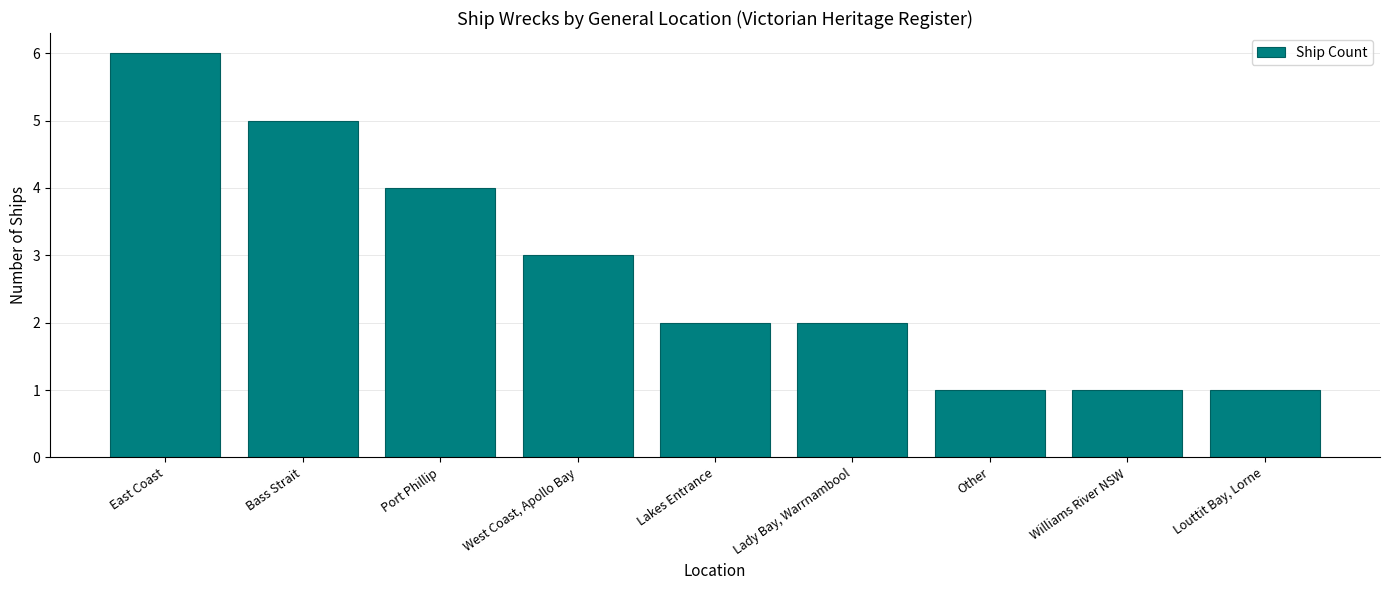

Is it true that the value at Williams River NSW is 1?

True